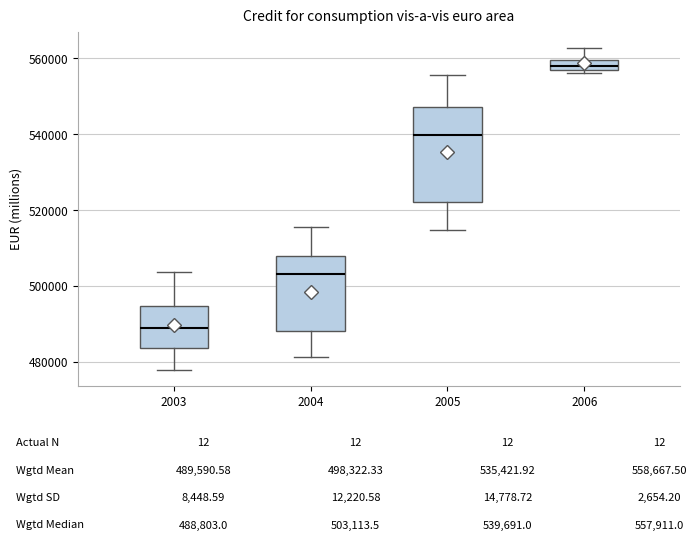

Where does the lower whisker of the box at x = 2004 end on the y-axis? The values are not printed on the chart, so give them approximately, as read against the axis.

482000